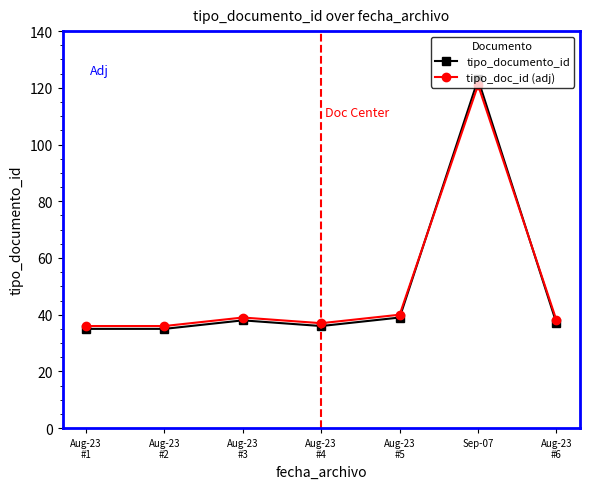

What is the lowest value of the tipo_doc_id (adj) series?

36